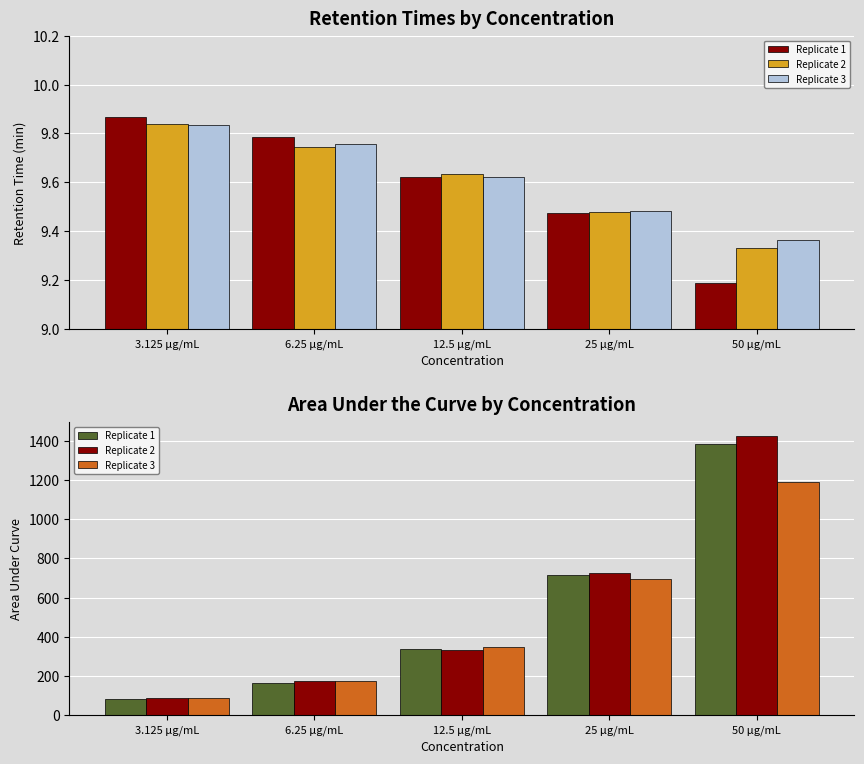

What is the lowest value of the Replicate 1 series?

80.8